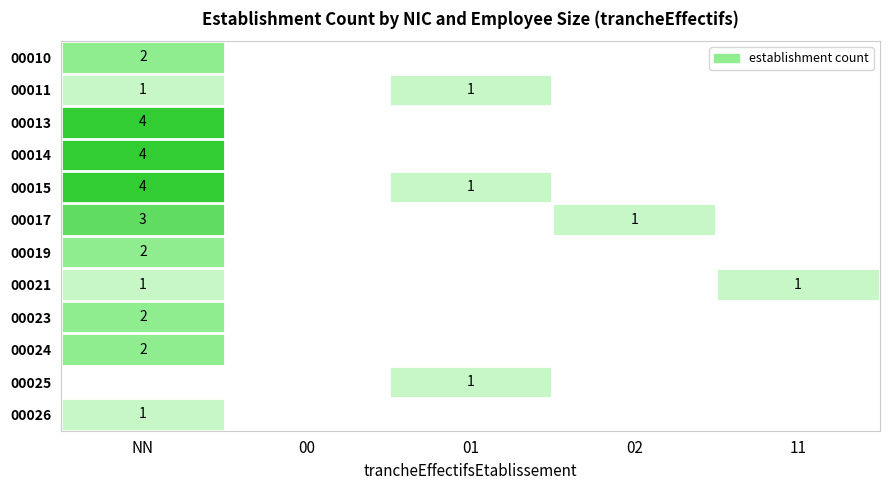

True or false: 00011 has a value of 1 at 01.

True